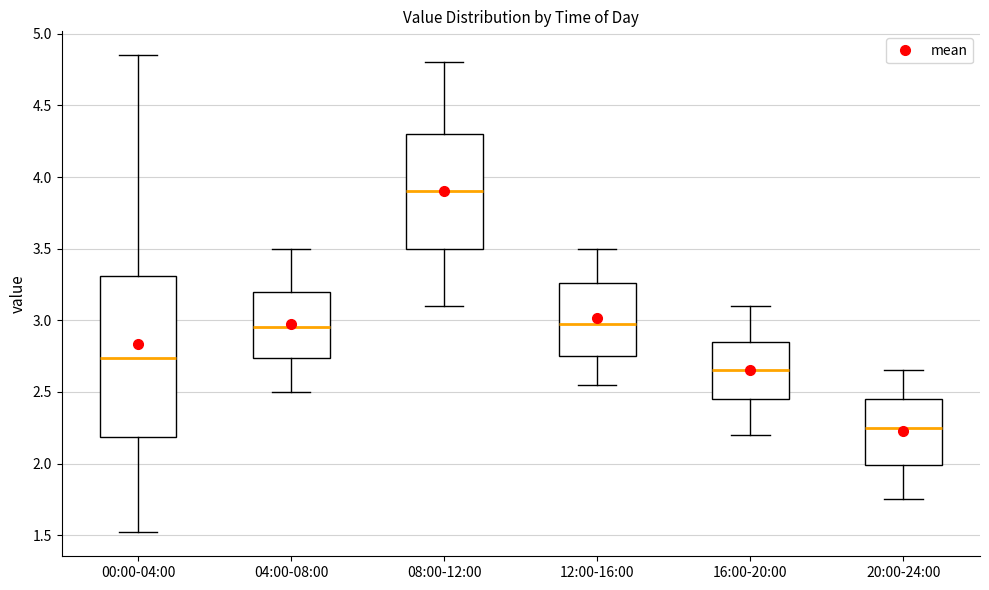

Reading left to right, transcribe this box plot: for each box, give where its median line is, the range the box spans, and where its two whiskers end, as read against the y-axis. The values are not printed on the chart, so give them approximately, as read against the axis.

00:00-04:00: median 2.75, box 2.20 to 3.30, whiskers 1.50 to 4.85
04:00-08:00: median 2.95, box 2.75 to 3.20, whiskers 2.50 to 3.50
08:00-12:00: median 3.90, box 3.50 to 4.30, whiskers 3.10 to 4.80
12:00-16:00: median 3.00, box 2.75 to 3.25, whiskers 2.55 to 3.50
16:00-20:00: median 2.65, box 2.45 to 2.85, whiskers 2.20 to 3.10
20:00-24:00: median 2.25, box 2.00 to 2.45, whiskers 1.75 to 2.65